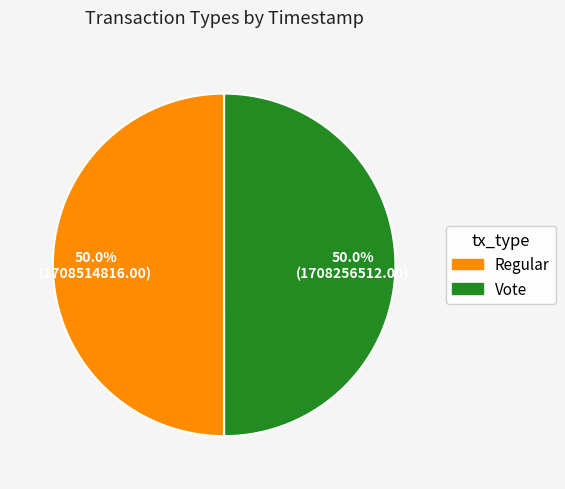

What is the total percentage of Vote and Regular?

100.0%